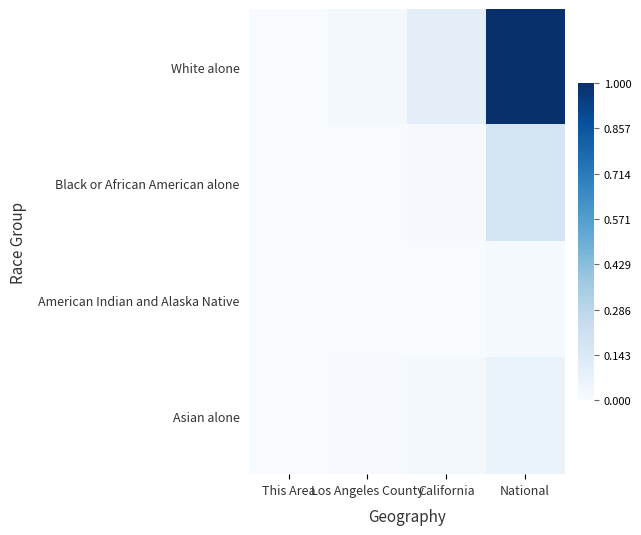

Reading left to right, transcribe all the data shown in this chart.

White alone: This Area=0.0	Los Angeles County=0.0	California=0.1	National=1.0
Black or African American alone: This Area=0.0	Los Angeles County=0.0	California=0.0	National=0.2
American Indian and Alaska Native: This Area=0.0	Los Angeles County=0.0	California=0.0	National=0.0
Asian alone: This Area=0.0	Los Angeles County=0.0	California=0.0	National=0.1